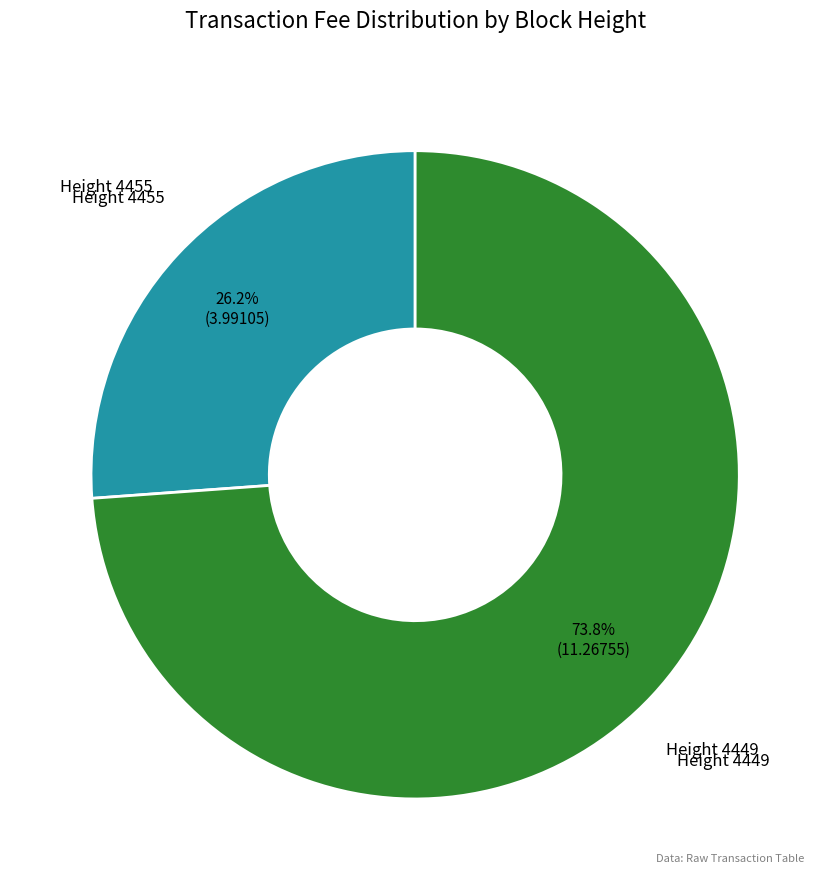

How much of the chart is everything except Height 4449?

26.2%